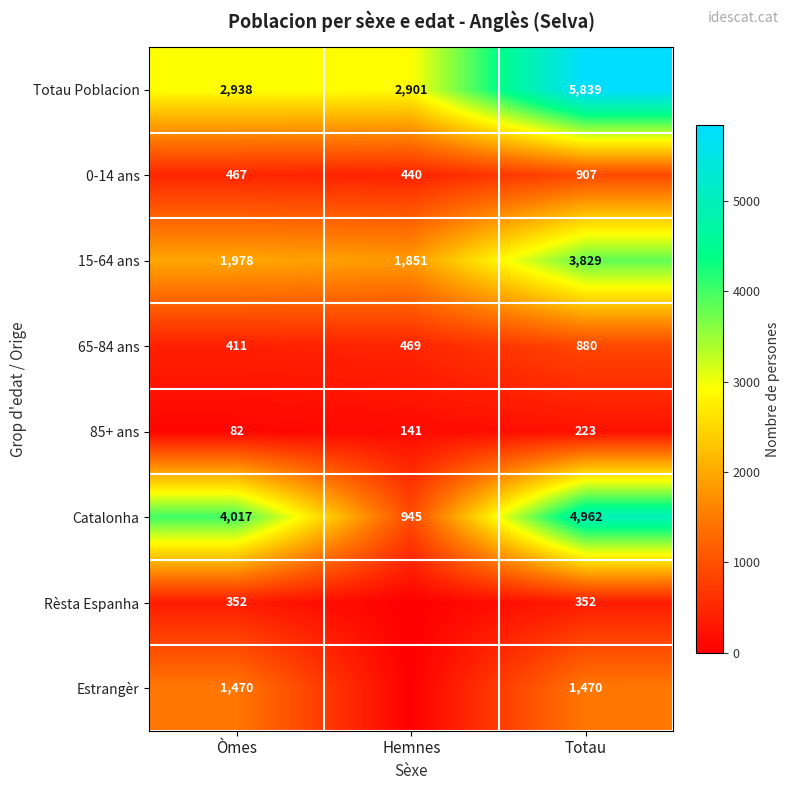

What is the sum of all Catalonha values?

9924